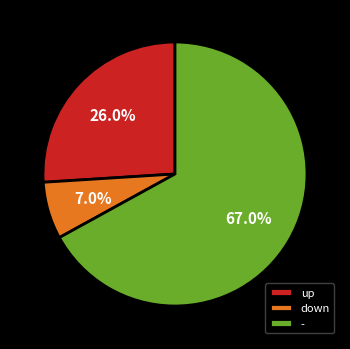

To the nearest percent, what portion does up represent?

26%